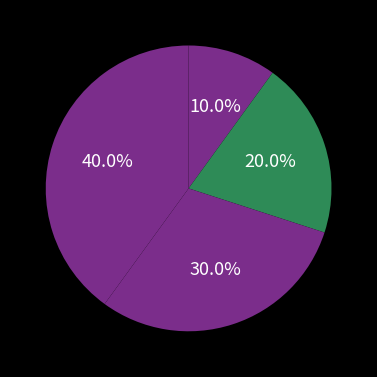

Which category has the biggest portion of the pie?

Спеціаліст вищої категорії